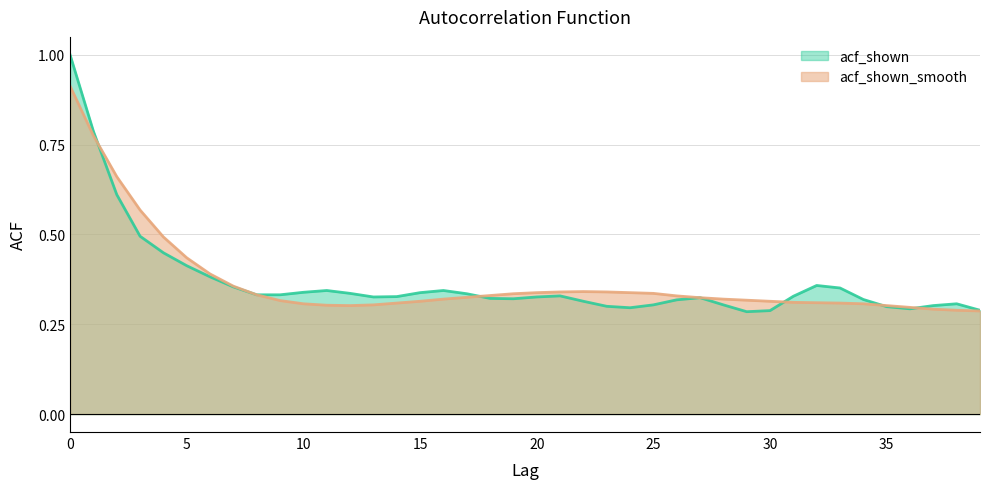

The acf_shown_smooth series shows 0.3 at 23. True or false?

True